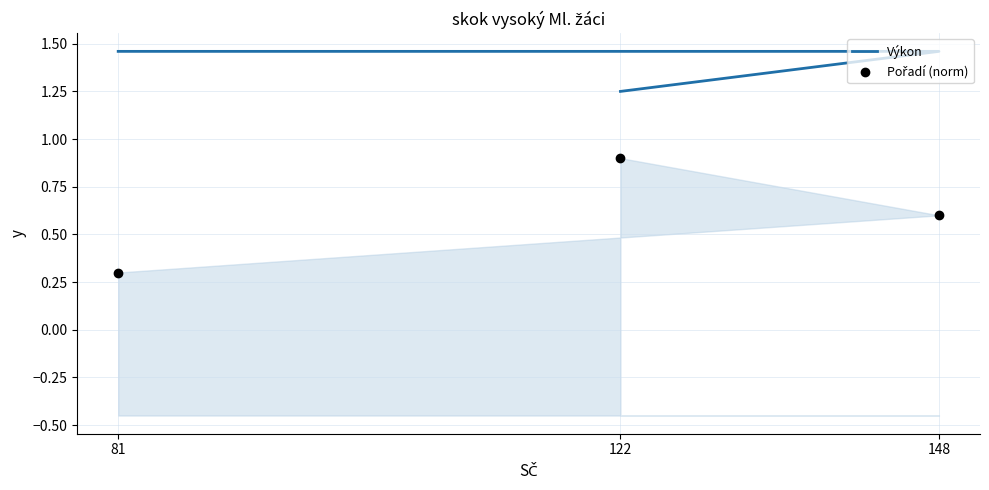

What are all the series names shown in the legend?

Výkon, Pořadí (norm)